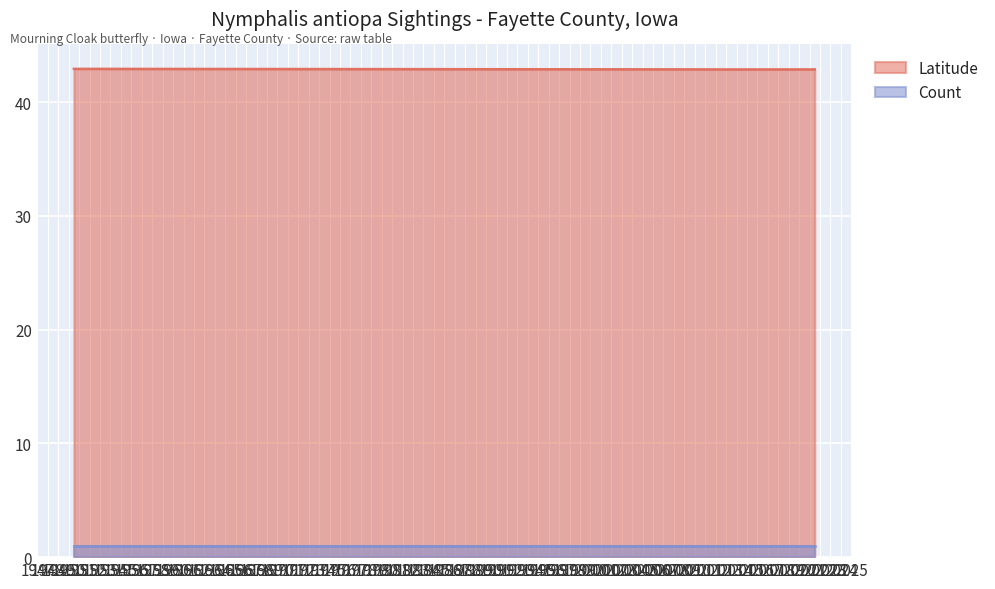

Is it true that the value at 2010-04-17 is 56.1?

False